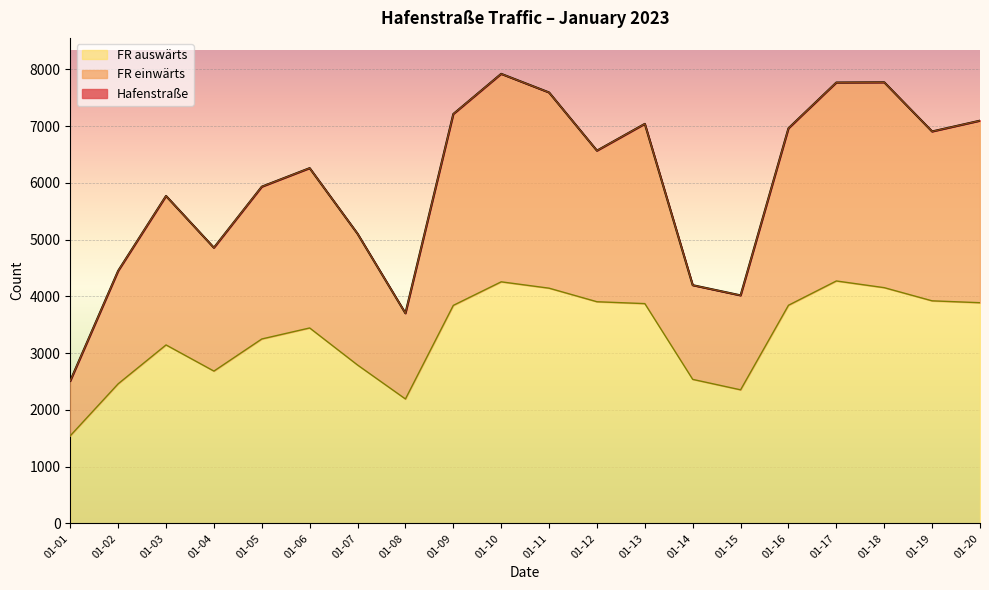

At which label does FR auswärts reach its minimum?

01-01